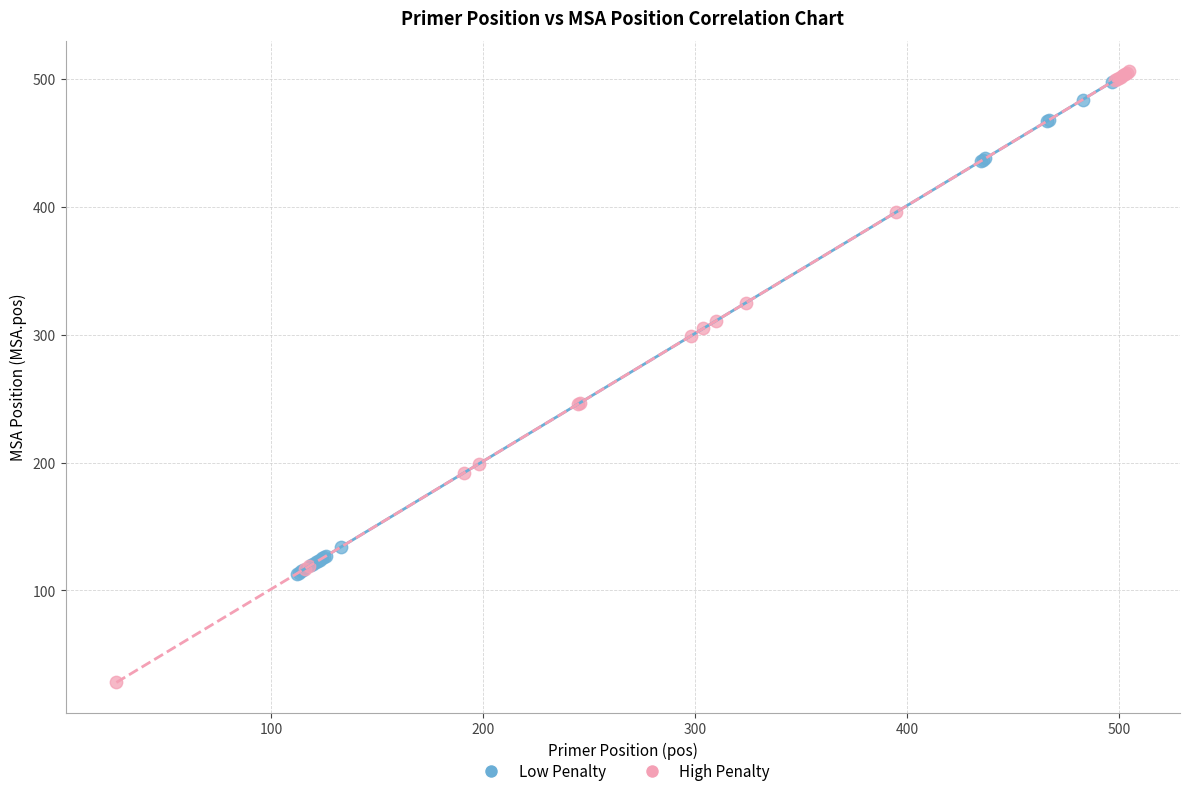

Which series contains the lowest Y value?

High Penalty